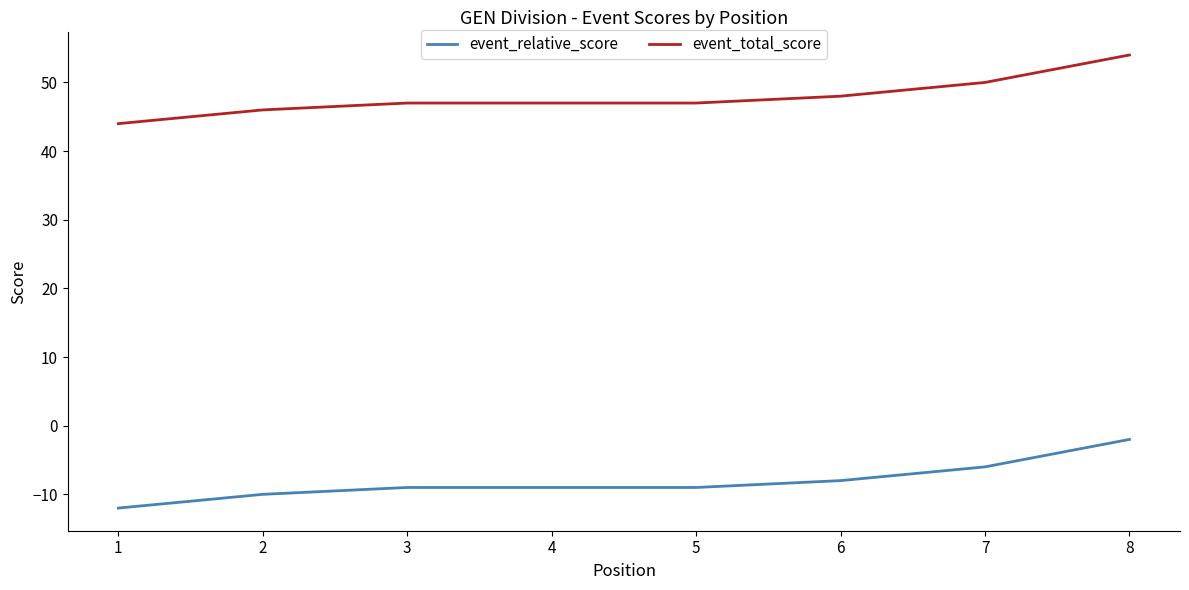

True or false: event_total_score and event_relative_score cross at least once.

False